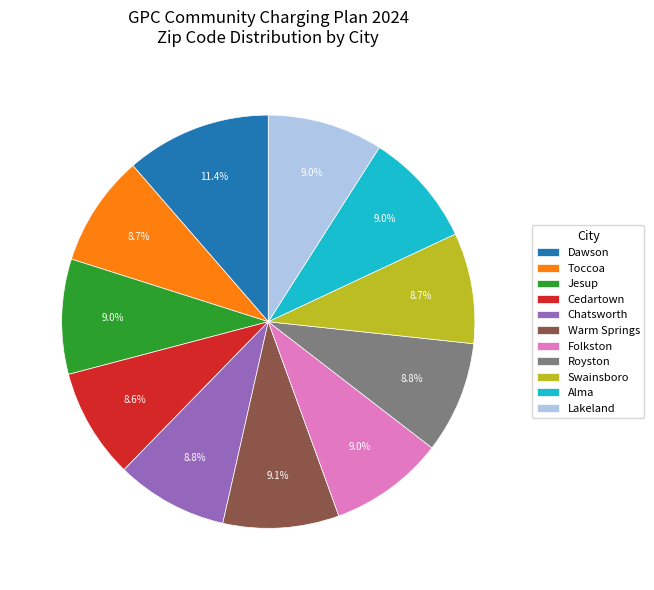

What is the ratio of the value at Jesup to the value at Royston?

1.0